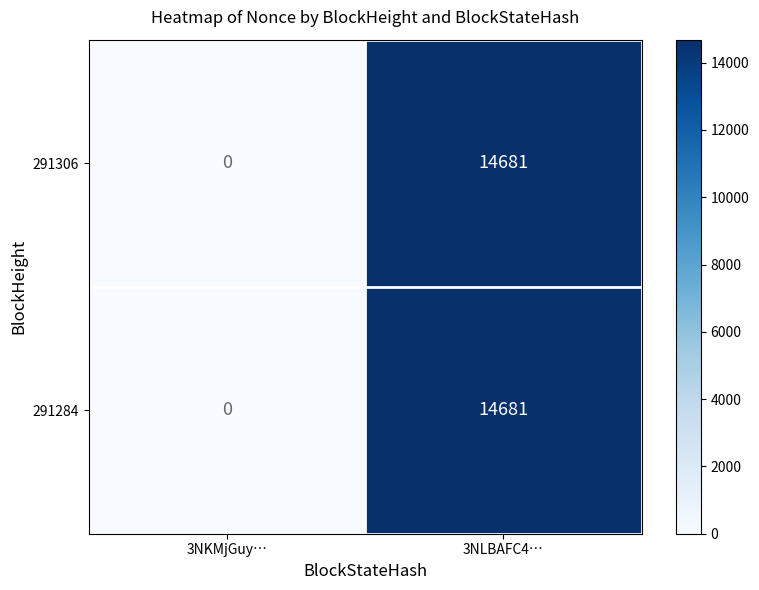

At how many categories does at least one series exceed 8075?

1